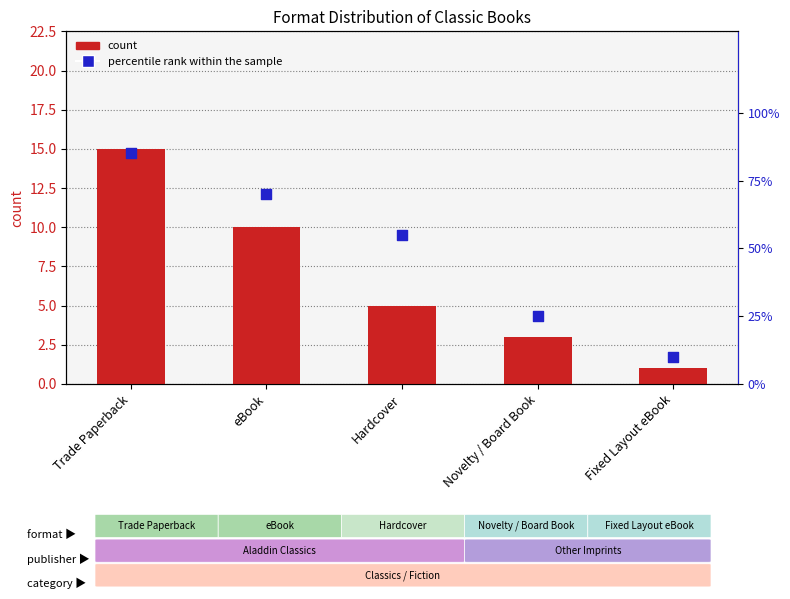

Is the value of count at Novelty / Board Book greater than the value of percentile rank within the sample at eBook?

No